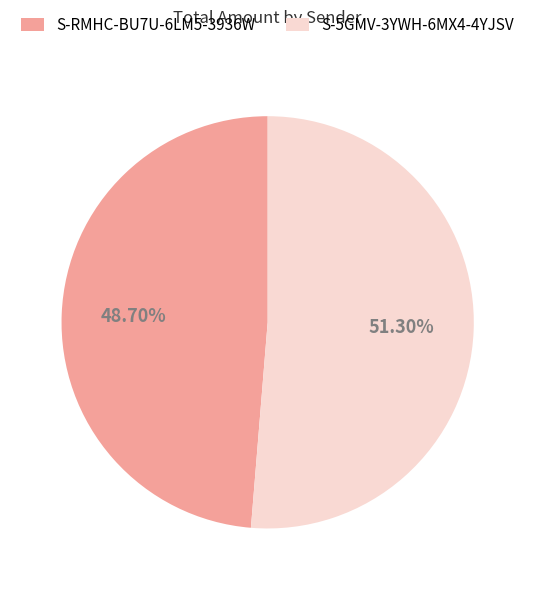

Is the sum of S-RMHC-BU7U-6LM5-3936W and S-5GMV-3YWH-6MX4-4YJSV greater than half?

Yes